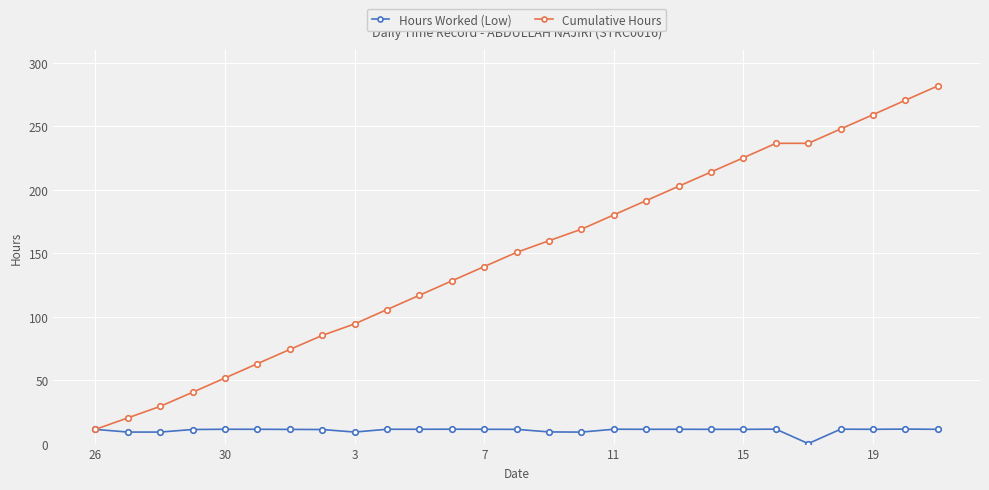

Which series has the largest range (max minus min)?

Cumulative Hours